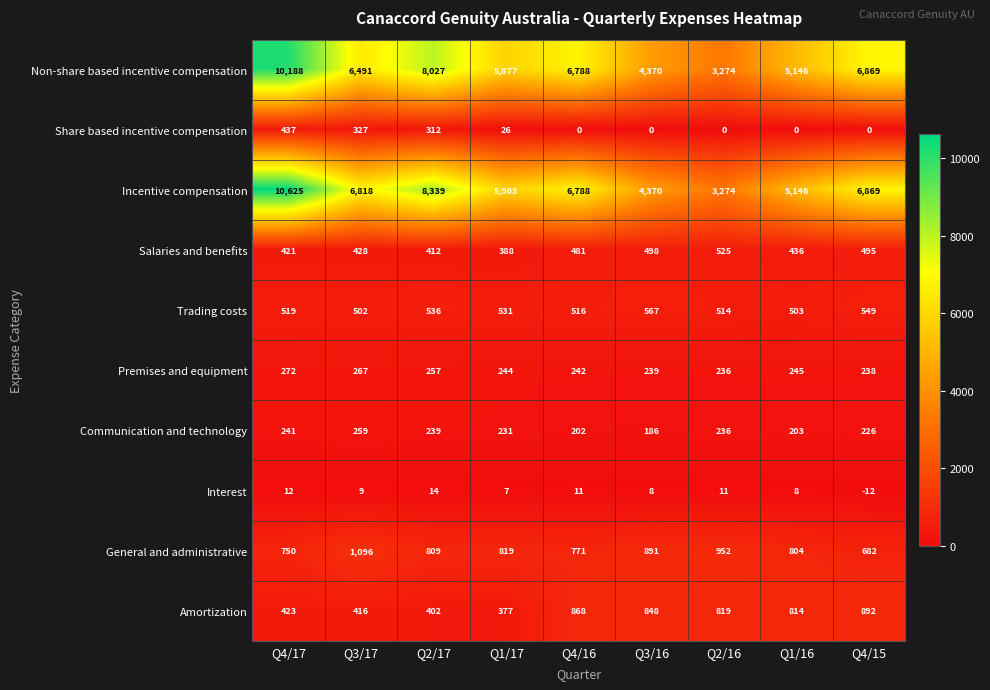

What is the minimum value shown in the chart?

-12